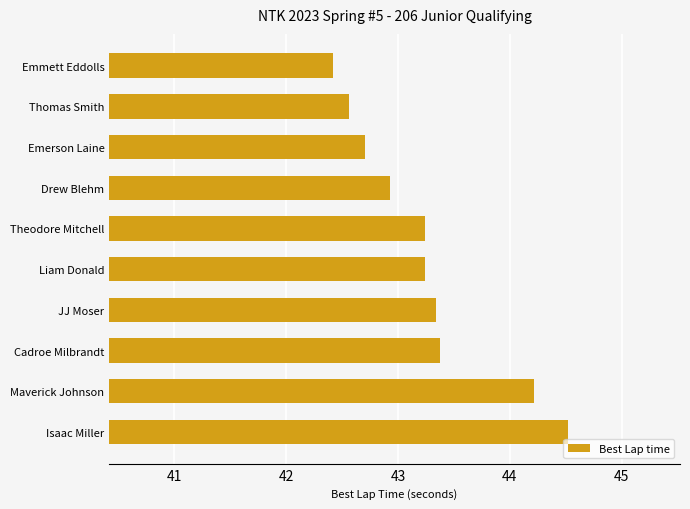

Are the bars horizontal?

Yes